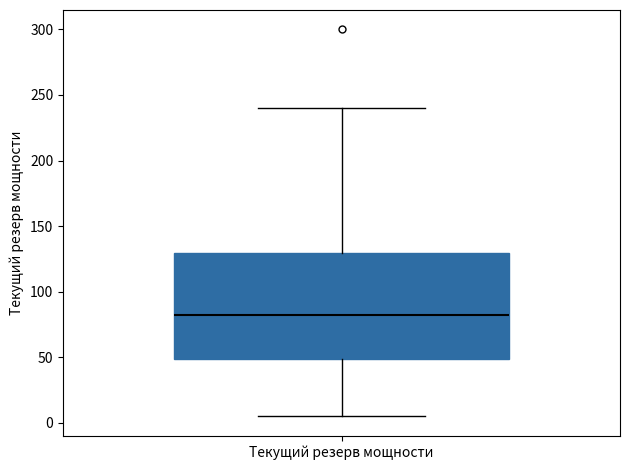

Transcribe this box plot: give where the median line is, the range the box spans, and where the two whiskers end, as read against the y-axis. The values are not printed on the chart, so give them approximately, as read against the axis.

median 85, box 50 to 130, whiskers 5 to 240